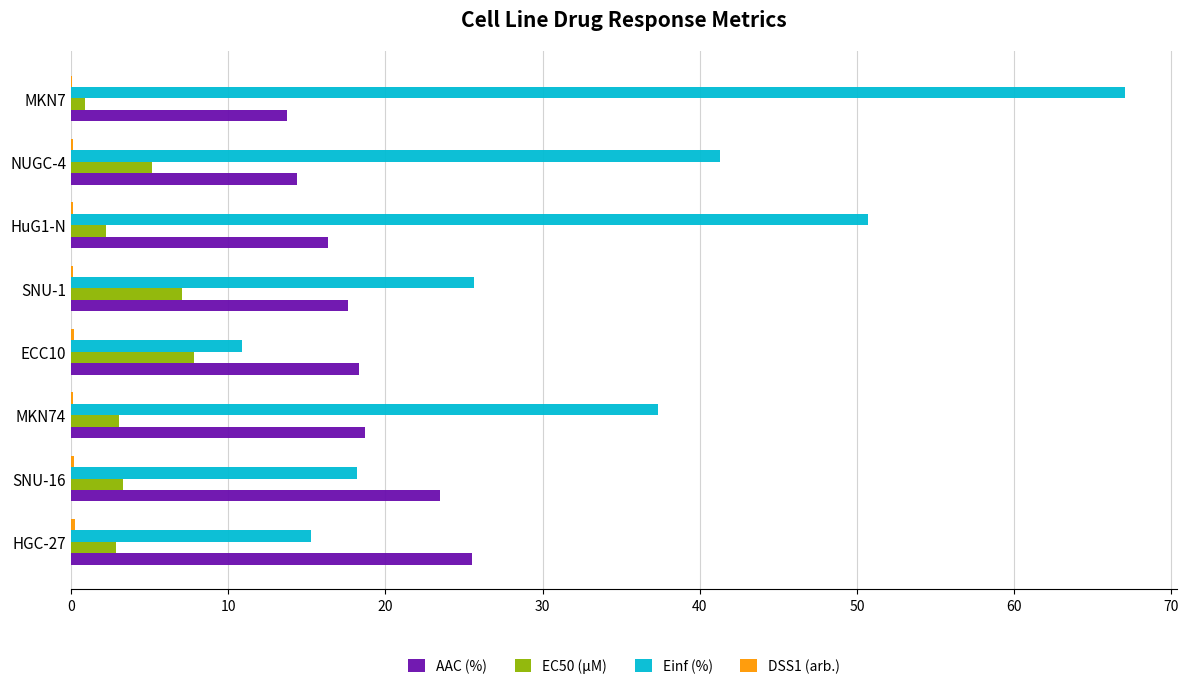

How many series are shown in this chart?

4